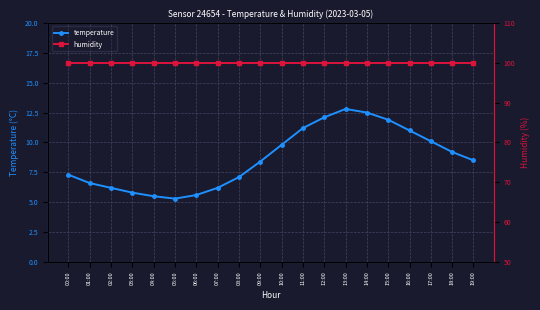

At which category does temperature reach its first local peak?

13:00